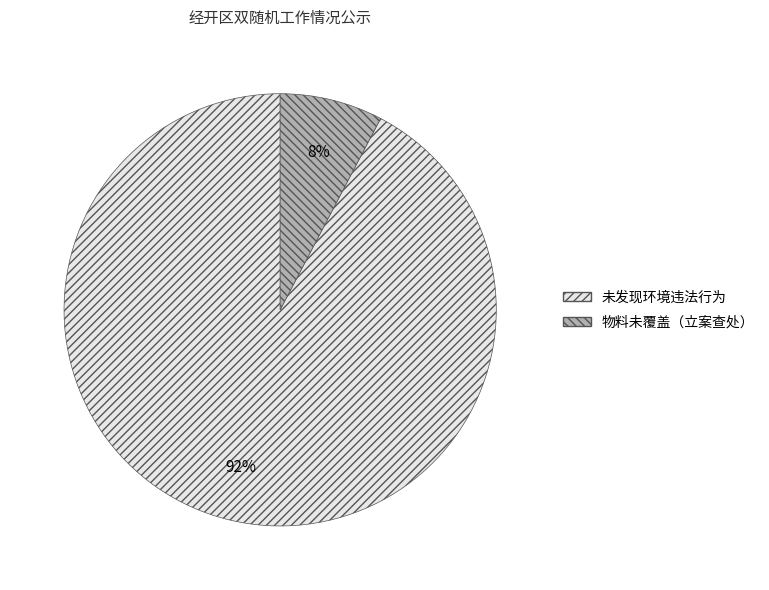

Rank the categories by value from highest to lowest.

未发现环境违法行为, 物料未覆盖（立案查处）